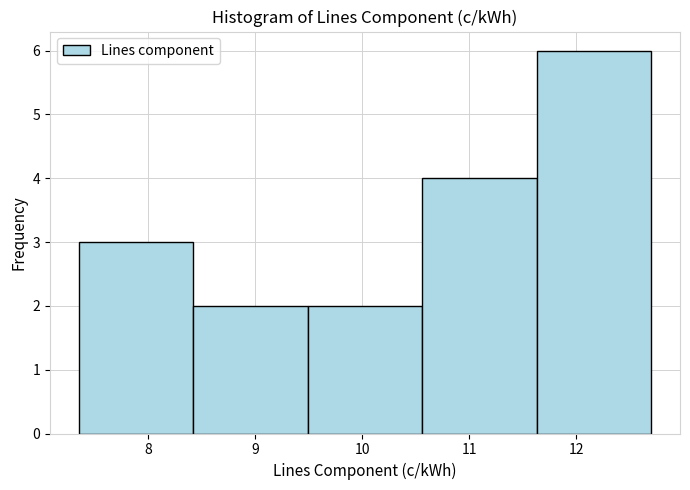

Reading left to right, transcribe this chart: for each bar, give the range it covers on the x-axis and its height. Neither the bar edges nor the heights are printed on the chart, so give them approximately, as read against the axes.

7.3 to 8.4: 3
8.4 to 9.5: 2
9.5 to 10.6: 2
10.6 to 11.6: 4
11.6 to 12.7: 6